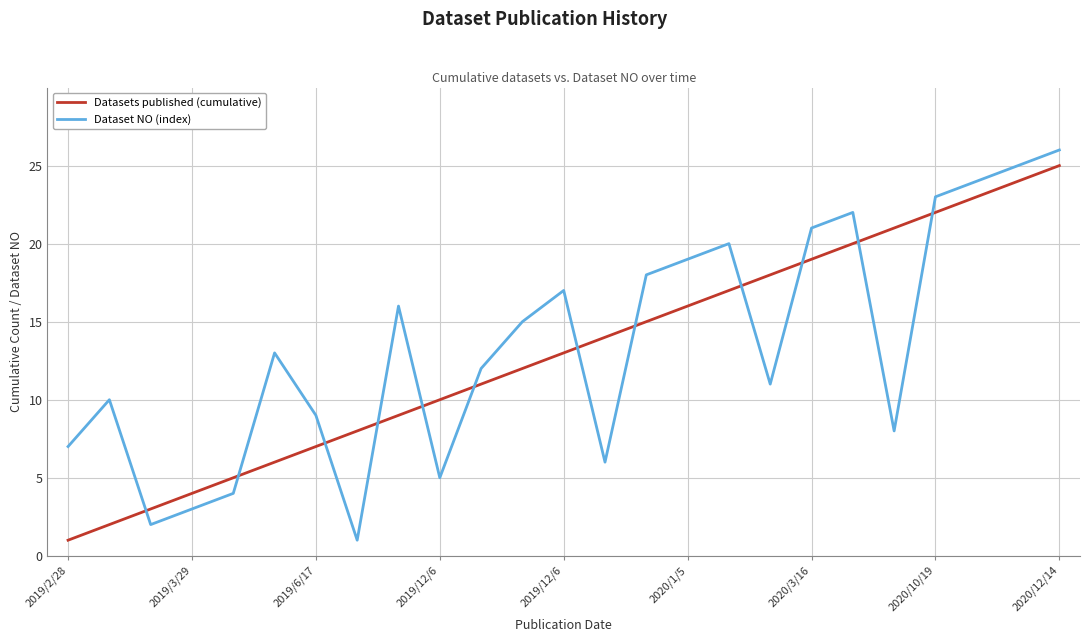

How many times do Datasets published (cumulative) and Dataset NO (index) cross each other?

12